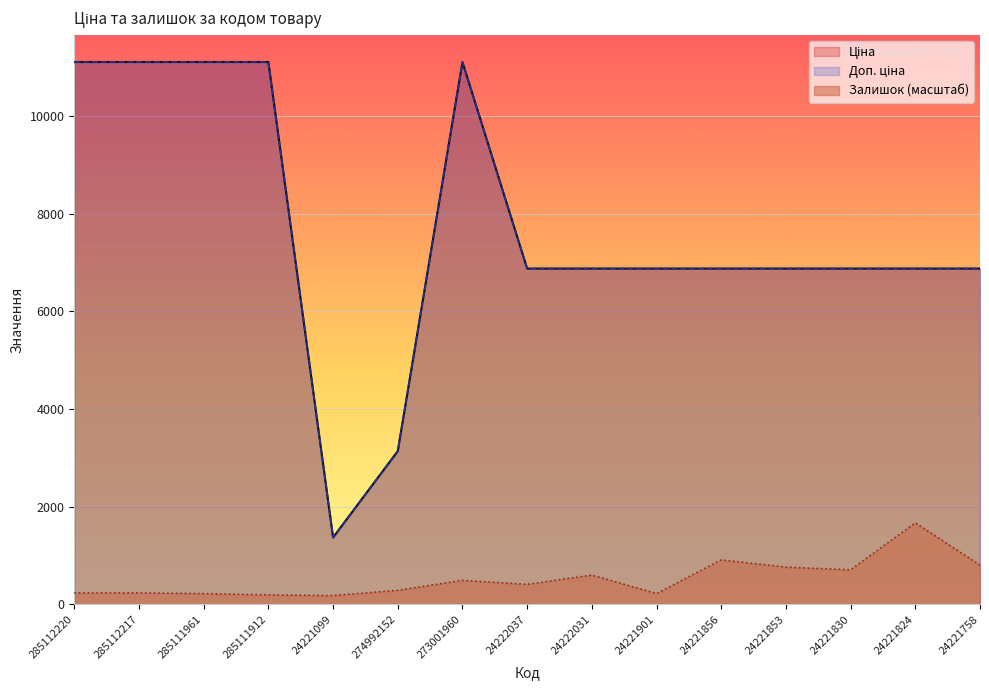

The Доп. ціна series shows 17929.8 at 285112220. True or false?

False